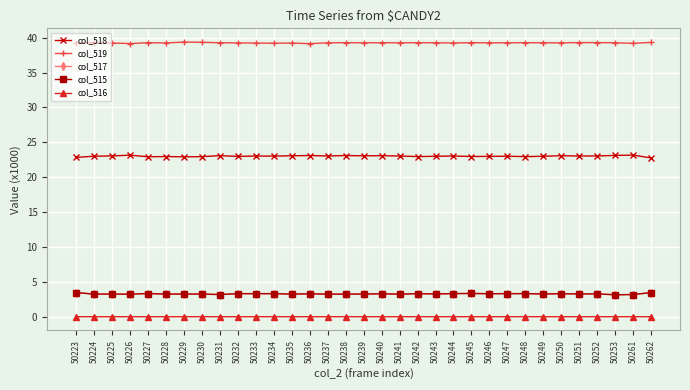

True or false: col_516 and col_515 intersect in this chart.

False